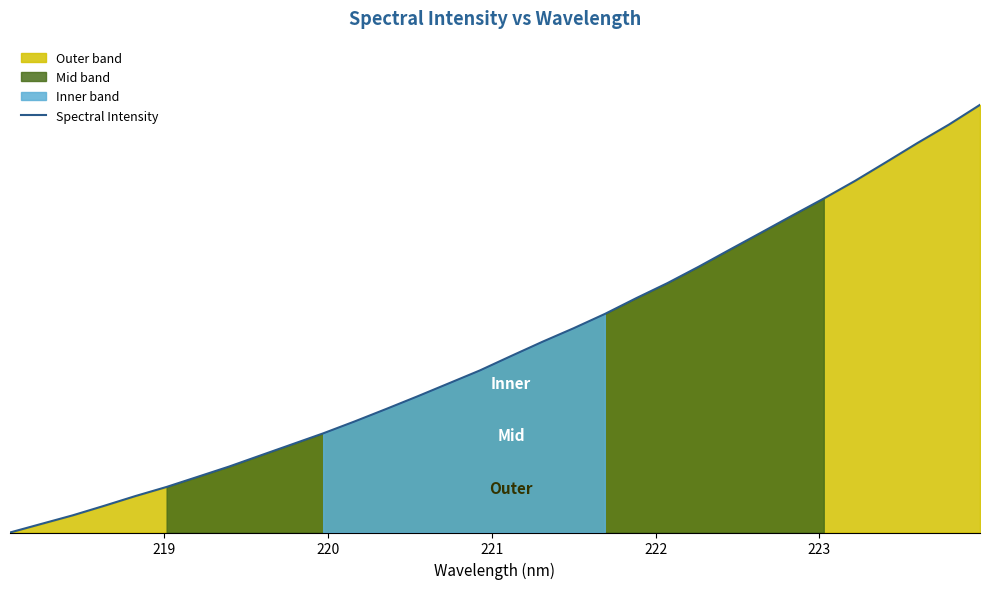

What is the difference between the maximum and minimum values?

1.0